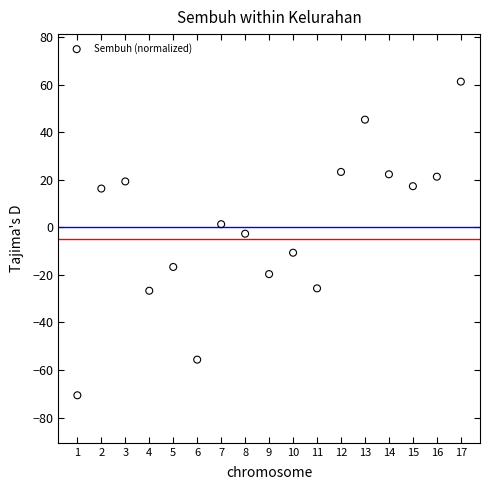

What is the range of X values (max minus min)?

16.0